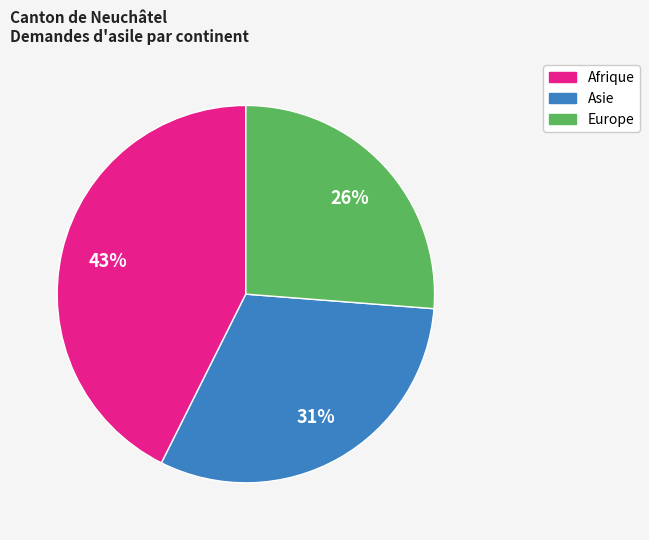

To the nearest percent, what is the average slice percentage?

33%